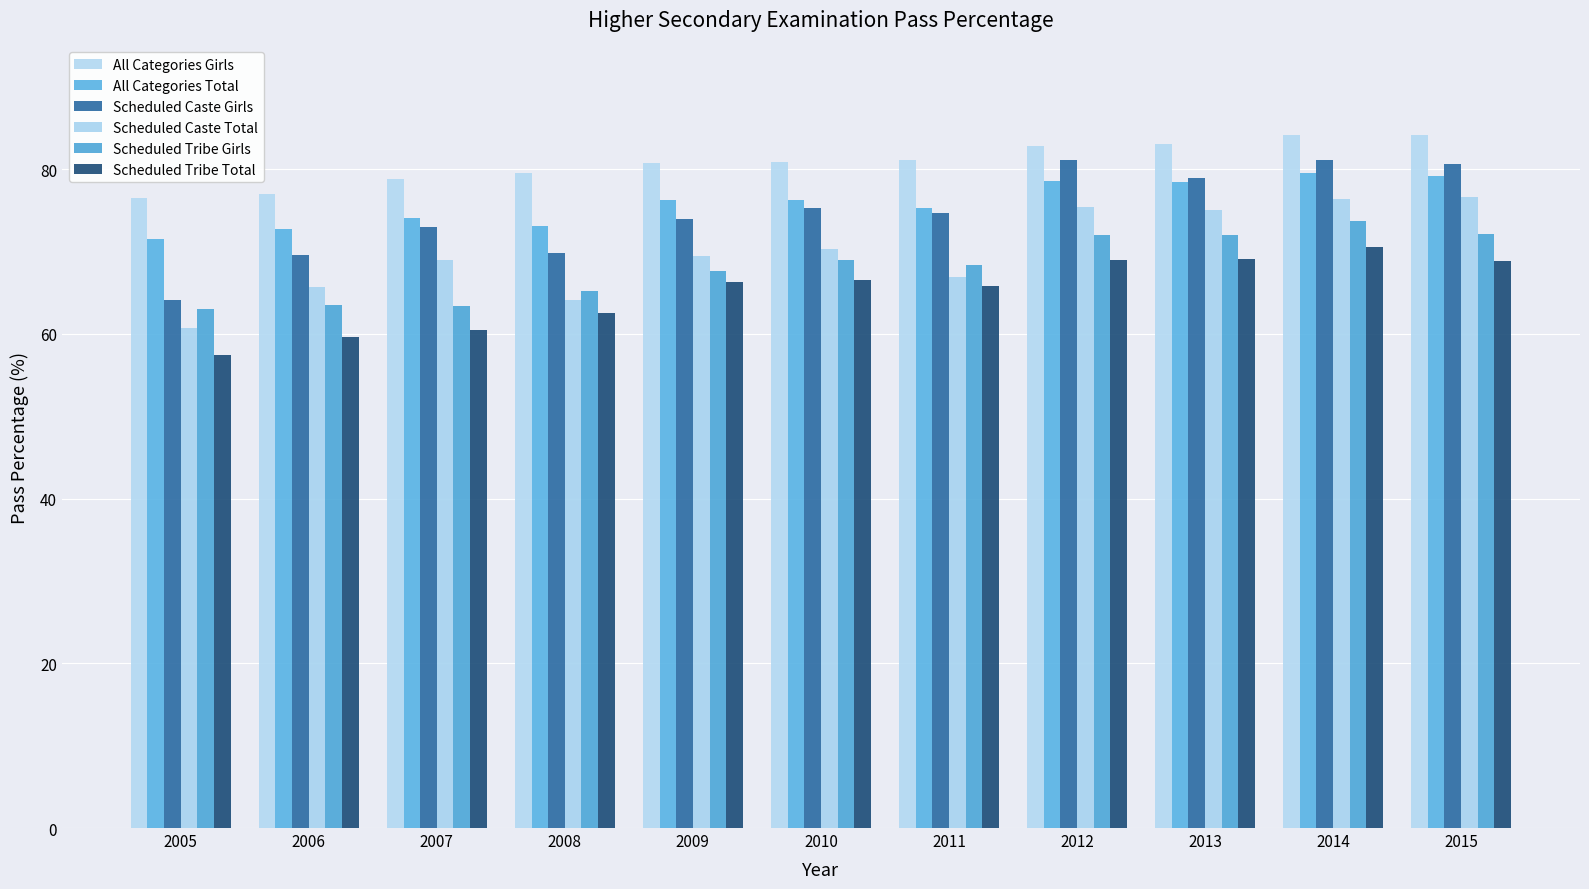

Reading left to right, extract all data points from this chart.

All Categories Girls: 2005=76.5	2006=76.9	2007=78.8	2008=79.5	2009=80.7	2010=80.8	2011=81.0	2012=82.8	2013=83.0	2014=84.1	2015=84.1
All Categories Total: 2005=71.5	2006=72.7	2007=74.0	2008=73.0	2009=76.2	2010=76.2	2011=75.3	2012=78.5	2013=78.5	2014=79.5	2015=79.2
Scheduled Caste Girls: 2005=64.1	2006=69.5	2007=72.9	2008=69.8	2009=73.9	2010=75.3	2011=74.7	2012=81.1	2013=78.9	2014=81.1	2015=80.6
Scheduled Caste Total: 2005=60.7	2006=65.6	2007=69.0	2008=64.1	2009=69.4	2010=70.3	2011=66.9	2012=75.4	2013=75.0	2014=76.3	2015=76.6
Scheduled Tribe Girls: 2005=63.0	2006=63.5	2007=63.4	2008=65.2	2009=67.6	2010=68.9	2011=68.4	2012=72.0	2013=72.0	2014=73.7	2015=72.2
Scheduled Tribe Total: 2005=57.4	2006=59.6	2007=60.4	2008=62.6	2009=66.3	2010=66.5	2011=65.8	2012=68.9	2013=69.0	2014=70.6	2015=68.9